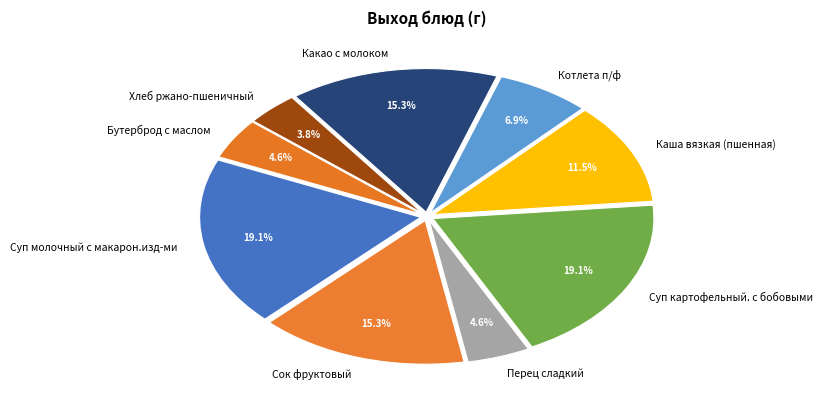

Is there any slice that represents more than half of the pie?

No